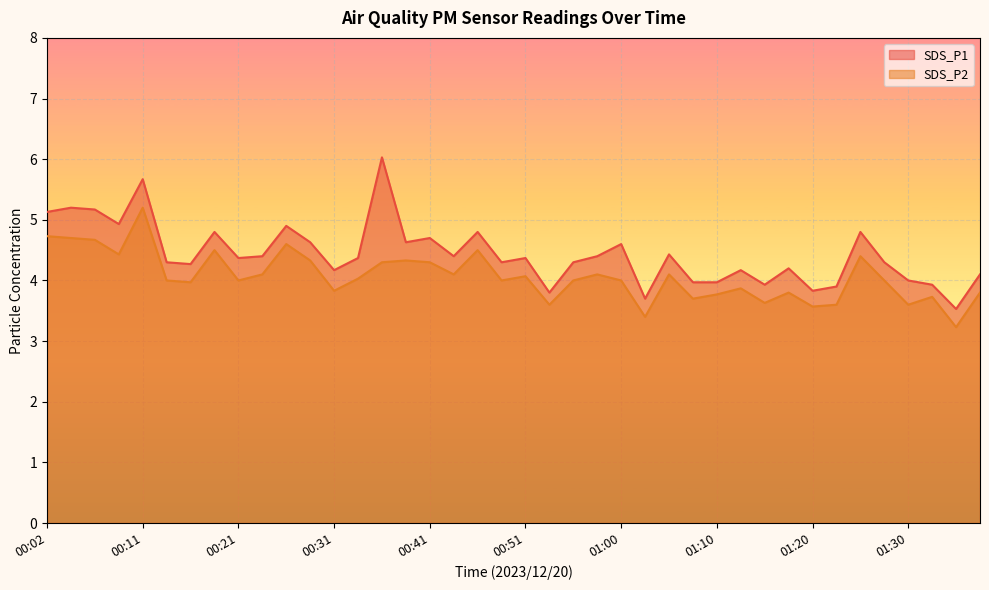

At which category is the sum across all series the highest?

00:11